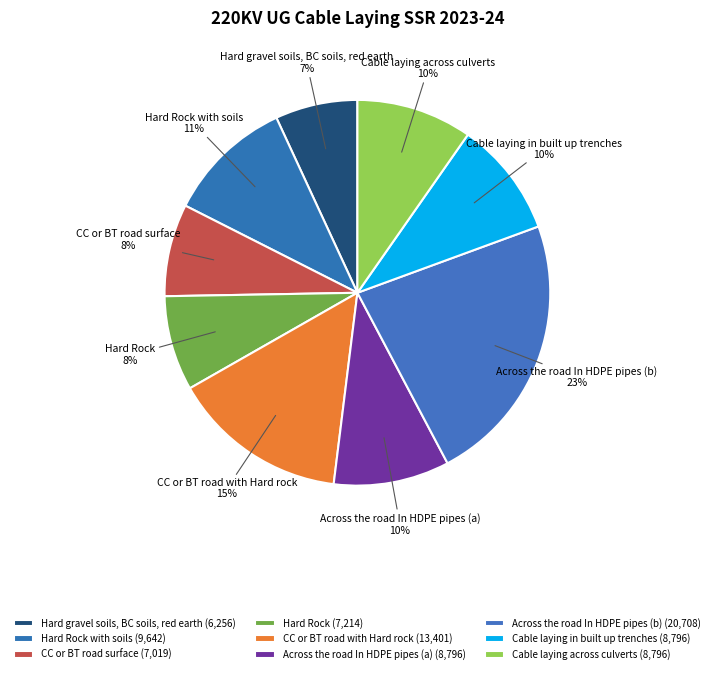

Is it true that Hard Rock is 8% of the pie?

True